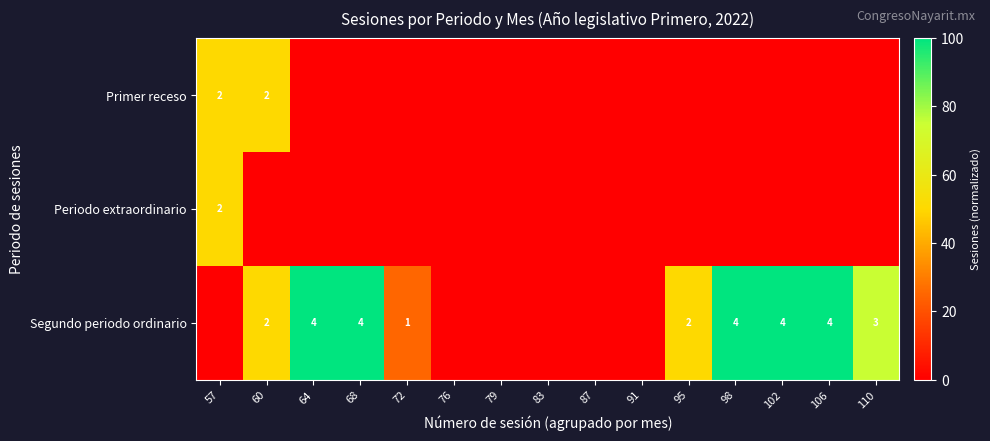

Is it true that Segundo periodo ordinario equals 2 at 95?

True